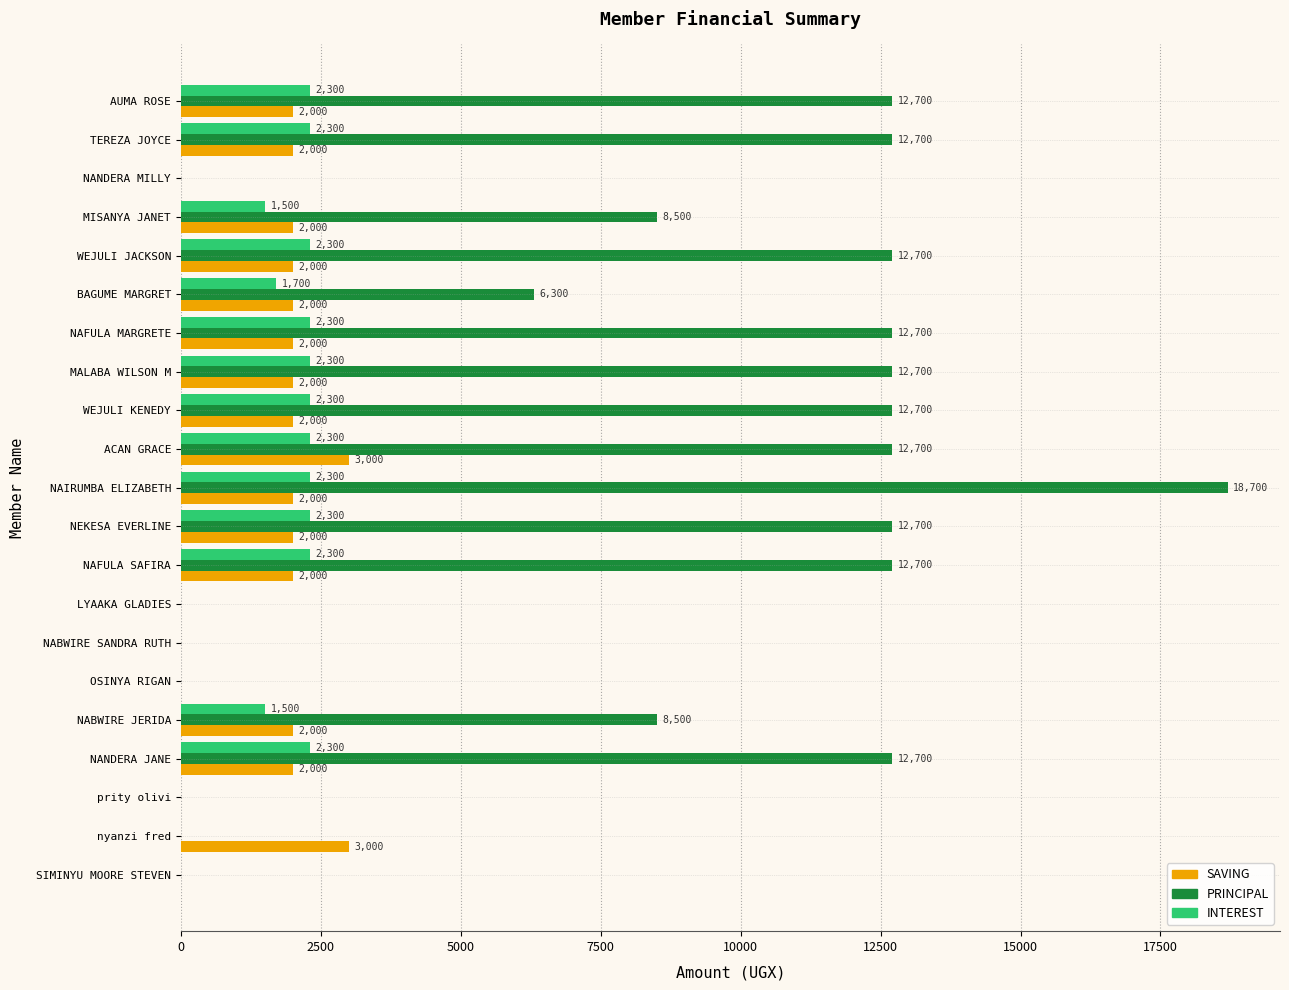

Which category has the highest value across all series?

NAIRUMBA ELIZABETH